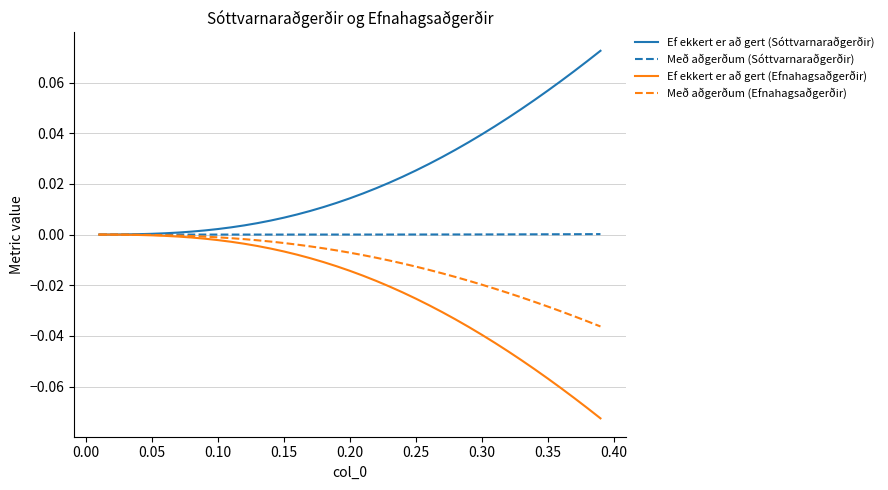

List the series in order of their overall mean, highest first.

Ef ekkert er að gert (Sóttvarnaraðgerðir), Með aðgerðum (Sóttvarnaraðgerðir), Með aðgerðum (Efnahagsaðgerðir), Ef ekkert er að gert (Efnahagsaðgerðir)